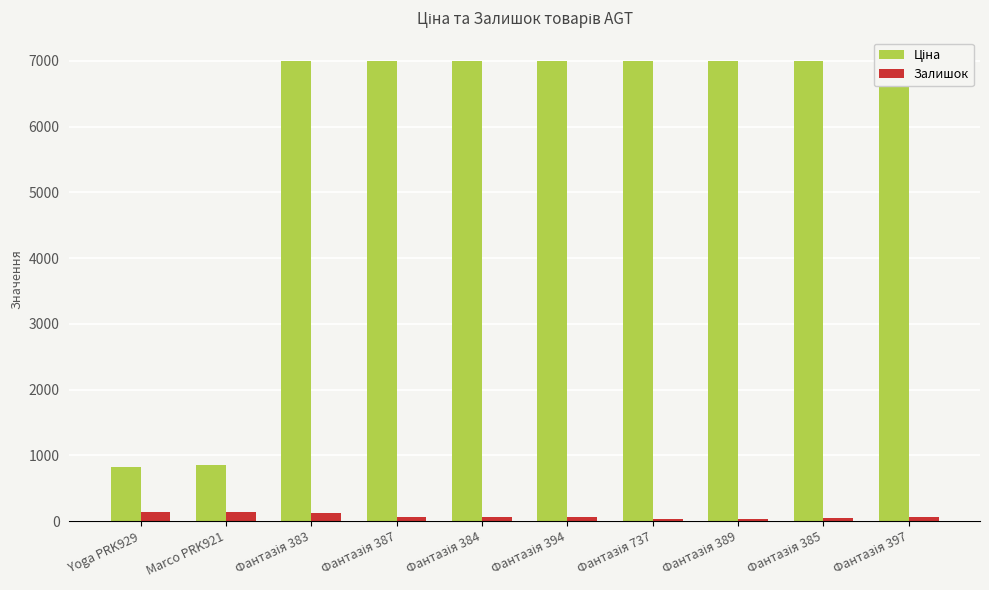

Reading left to right, extract all data points from this chart.

Ціна: Yoga PRK929=827.6	Marco PRK921=857.9	Фантазія 383=7002.6	Фантазія 387=7002.6	Фантазія 384=7002.6	Фантазія 394=7002.6	Фантазія 737=7002.6	Фантазія 389=7002.6	Фантазія 385=7002.6	Фантазія 397=7002.6
Залишок: Yoga PRK929=140.0	Marco PRK921=144.0	Фантазія 383=121.0	Фантазія 387=63.0	Фантазія 384=69.0	Фантазія 394=57.0	Фантазія 737=30.0	Фантазія 389=27.0	Фантазія 385=44.0	Фантазія 397=62.0